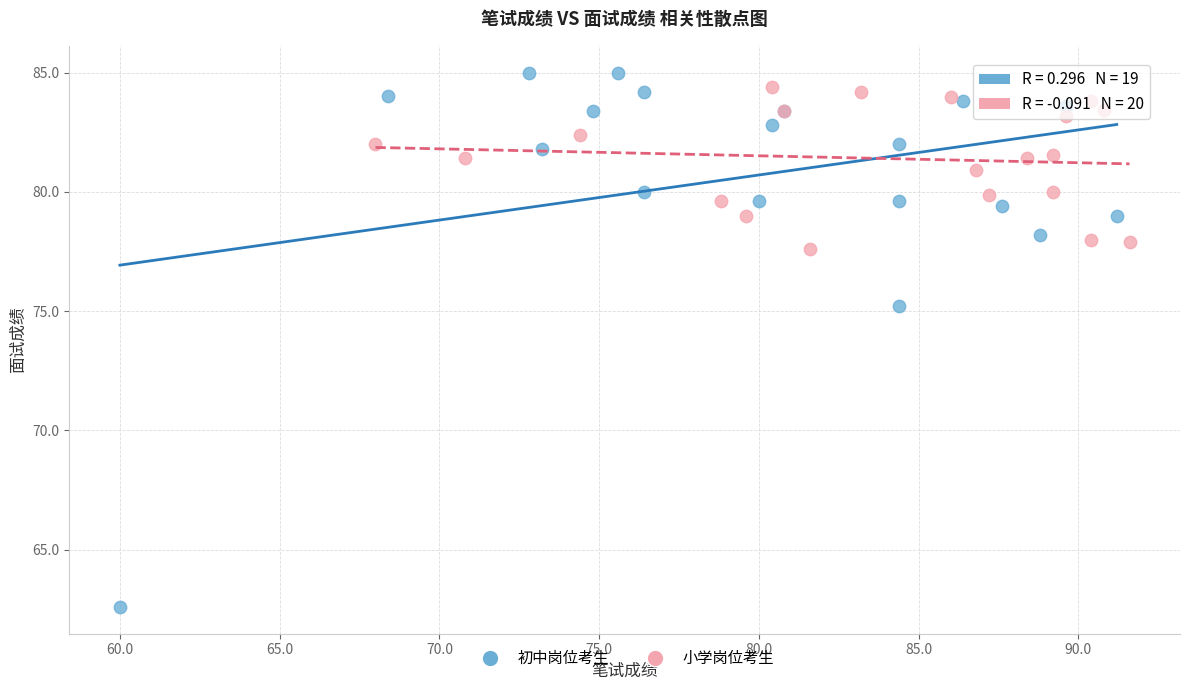

What are all the series names shown in the legend?

初中岗位考生, 小学岗位考生